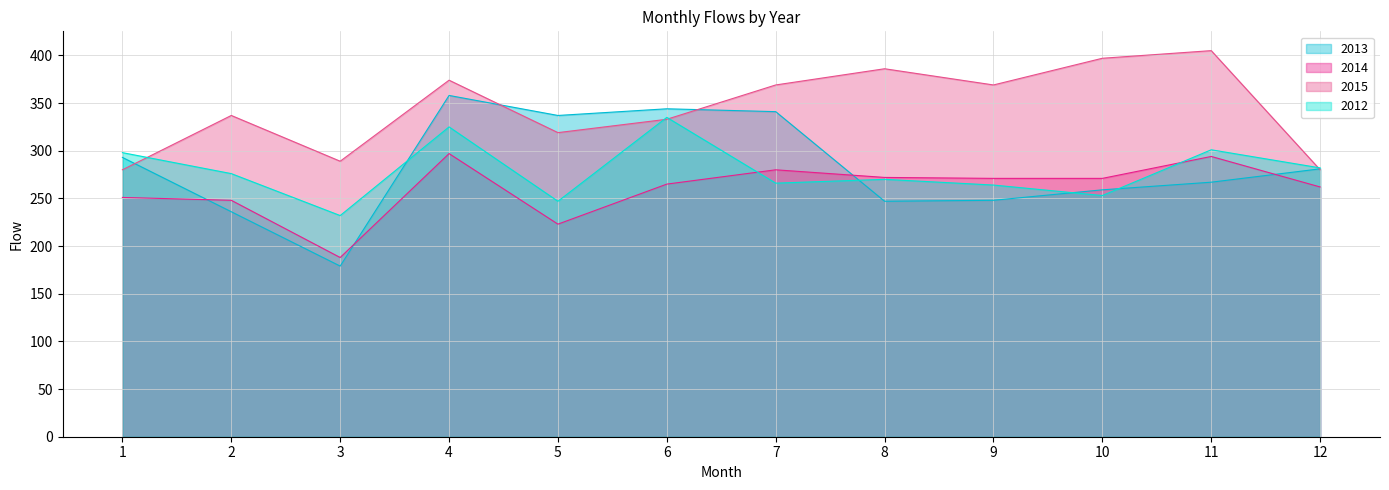

After their last crossing, which series has the higher values: 2015 or 2013?

2013